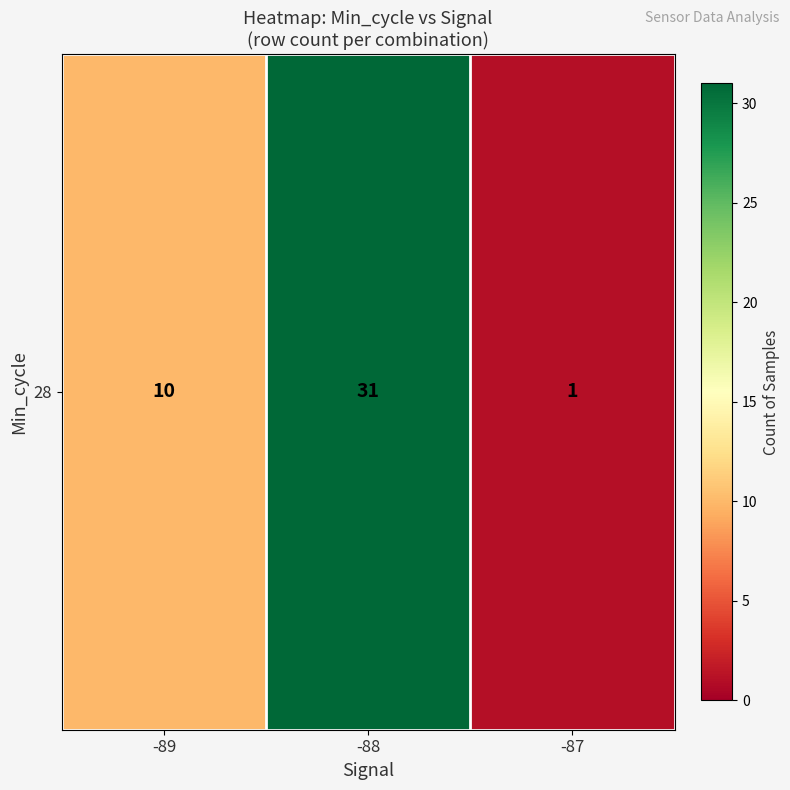

Where does the data first go above 10?

-88